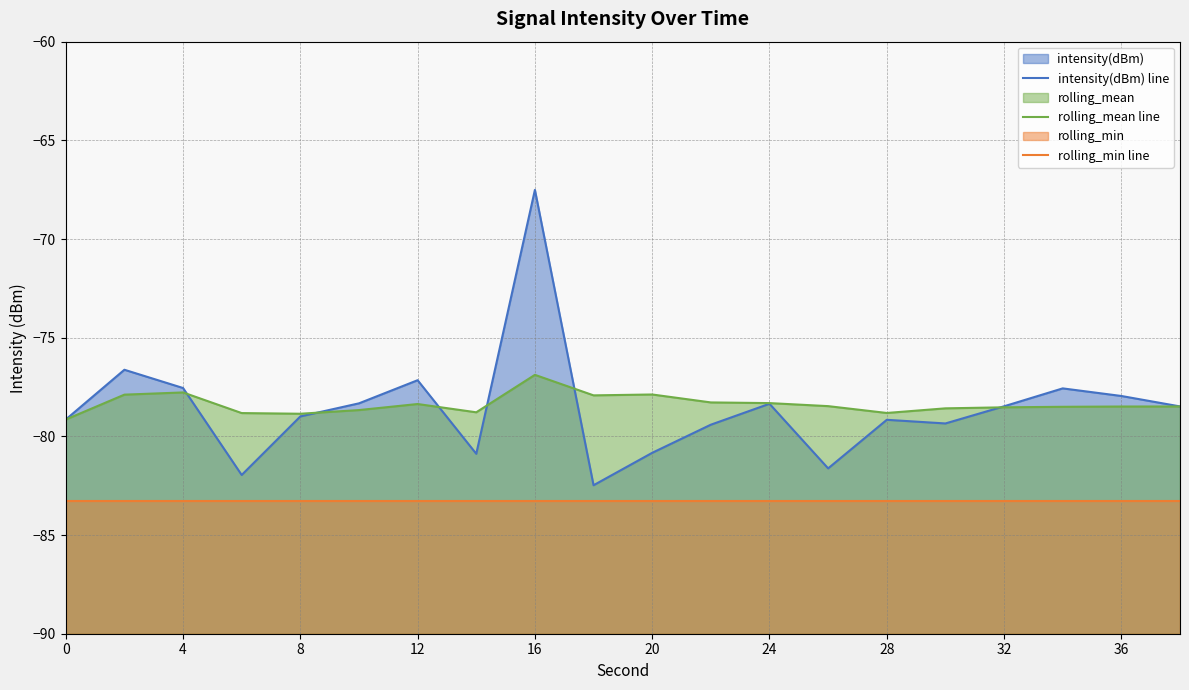

How many interior local peaks does the rolling_mean line series have?

4